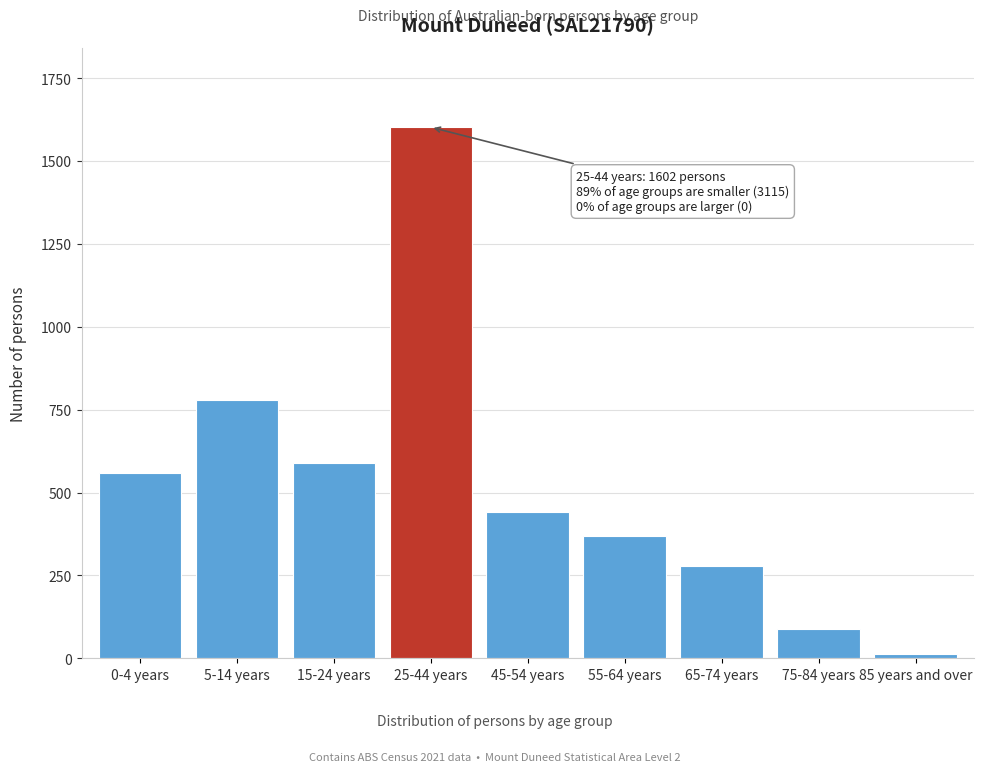

Reading left to right, what are all the values shown in this chart?

0-4 years=559	5-14 years=779	15-24 years=589	25-44 years=1602	45-54 years=442	55-64 years=370	65-74 years=277	75-84 years=87	85 years and over=12